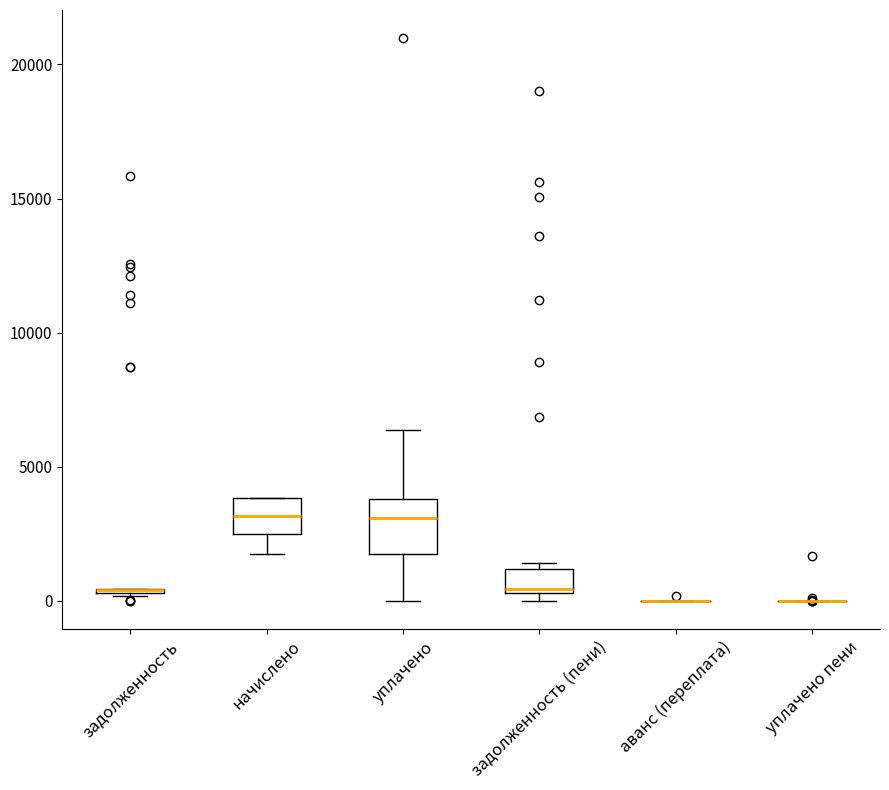

Which box is the tallest, from its lower edge to its upper edge?

уплачено